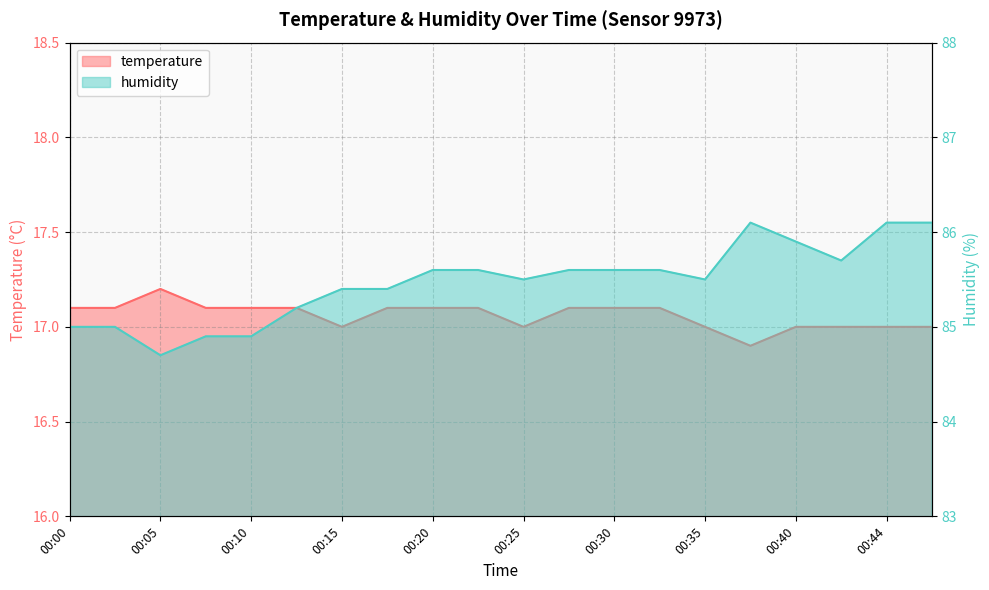

Is the value of humidity at 00:10 greater than the value of temperature at 00:18?

Yes